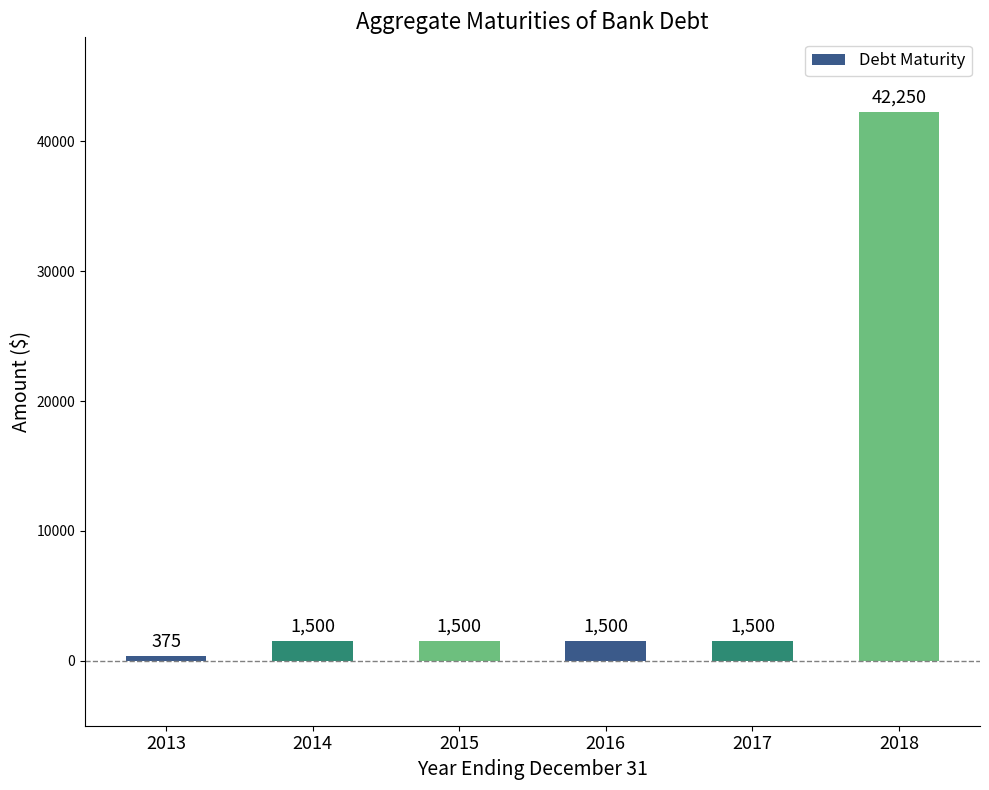

What is the approximate value at 2014, to the nearest 100?

1500